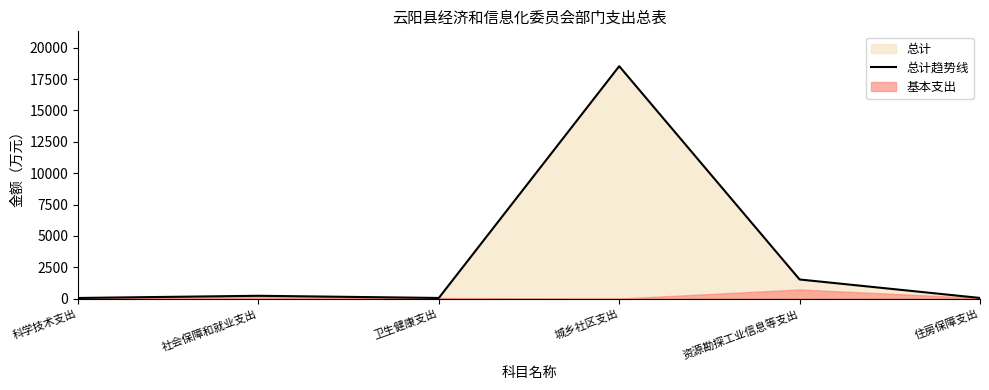

Rank the categories by value from lowest to highest.

科学技术支出, 卫生健康支出, 住房保障支出, 社会保障和就业支出, 资源勘探工业信息等支出, 城乡社区支出